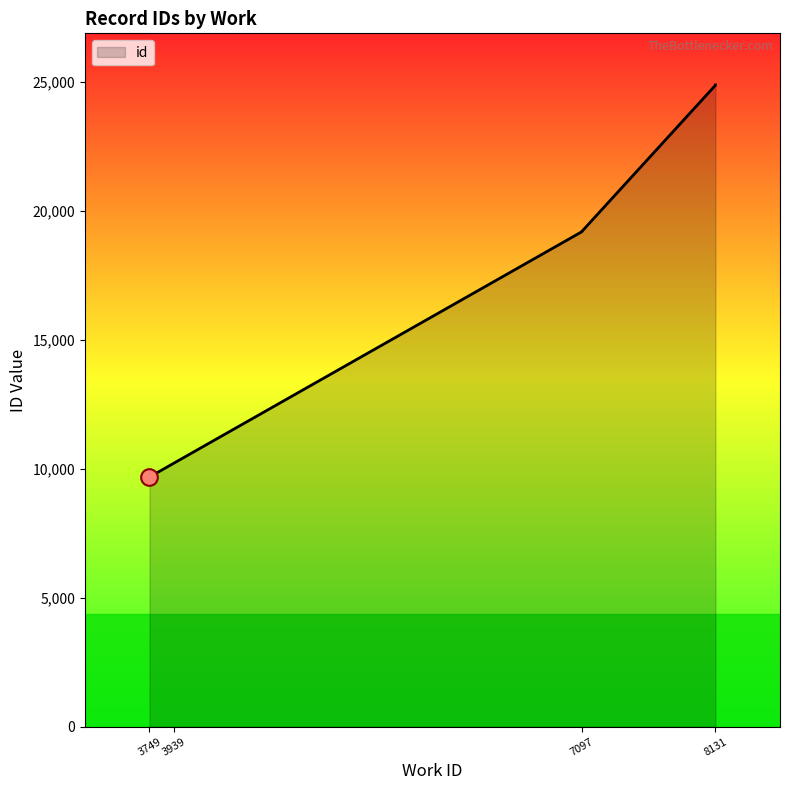

Which has a higher value, 8131 or 8131?

8131